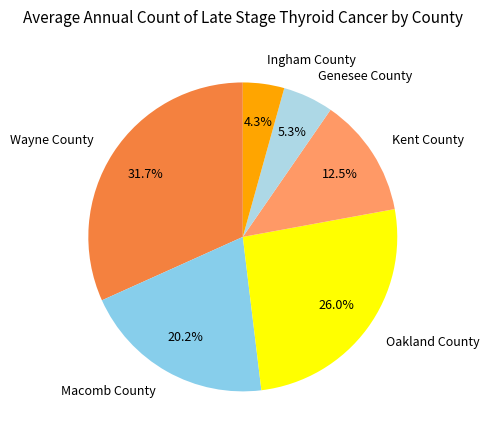

Count the number of slices in the pie.

6